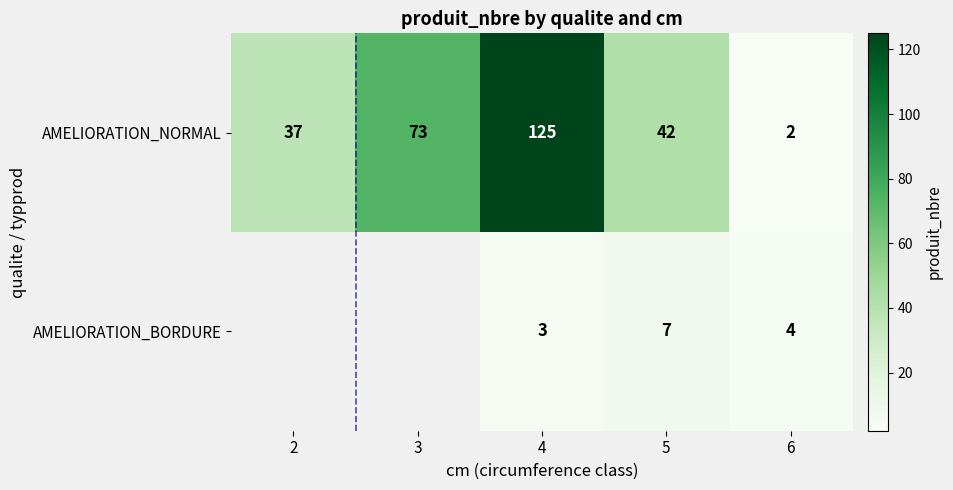

At which category does the chart reach its minimum across all series?

6